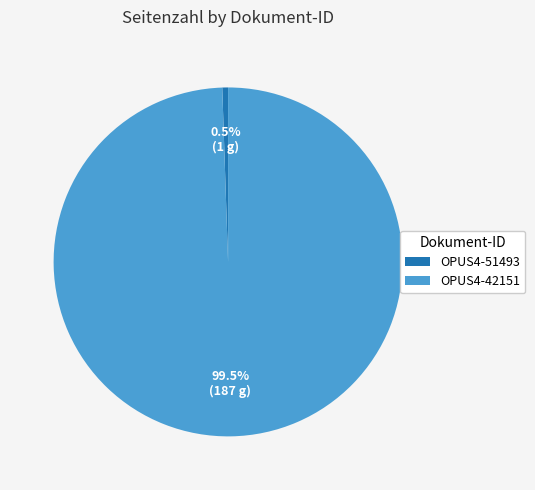

How many segments does this pie chart have?

2